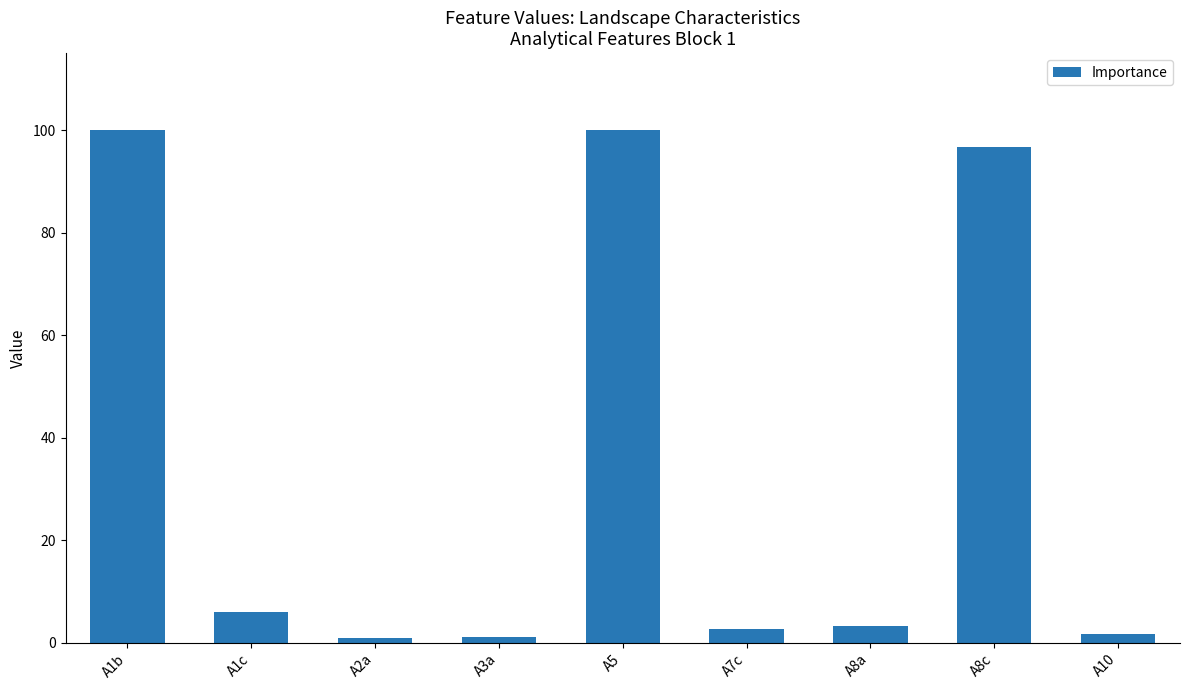

How many categories are shown in the chart?

9